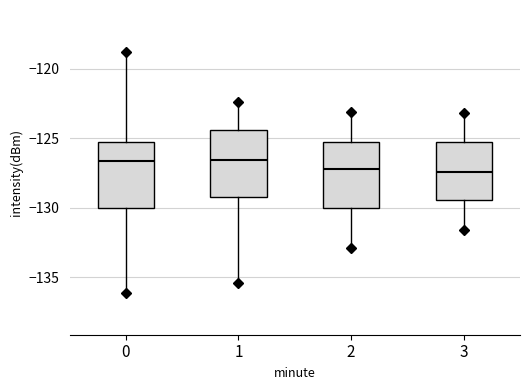

Reading left to right, transcribe this box plot: for each box, give where its median line is, the range the box spans, and where its two whiskers end, as read against the y-axis. The values are not printed on the chart, so give them approximately, as read against the axis.

0: median -126.5, box -130.0 to -125.5, whiskers -136.0 to -119.0
1: median -126.5, box -129.0 to -124.5, whiskers -135.5 to -122.5
2: median -127.0, box -130.0 to -125.0, whiskers -133.0 to -123.0
3: median -127.5, box -129.5 to -125.5, whiskers -131.5 to -123.0